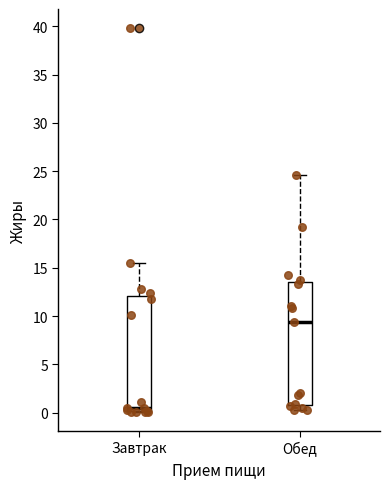

Which box's median line is the highest?

Обед